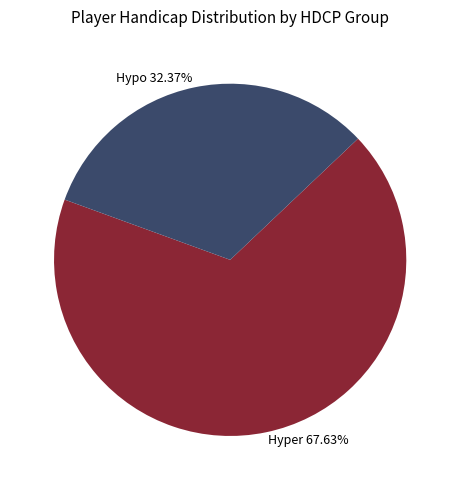

Which category accounts for the majority?

Hyper 67.63%